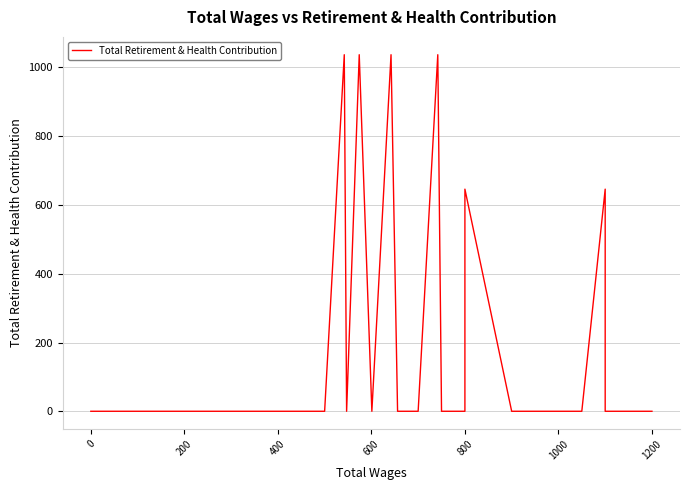

What is the difference between the maximum and minimum values?

1037